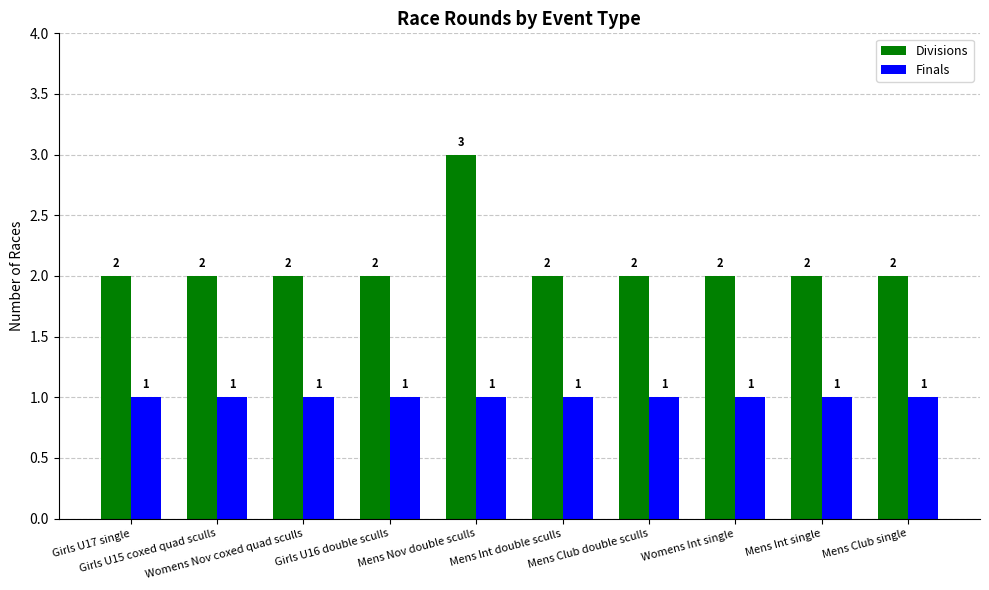

The Finals series shows 2 at Girls U15 coxed quad sculls. True or false?

False